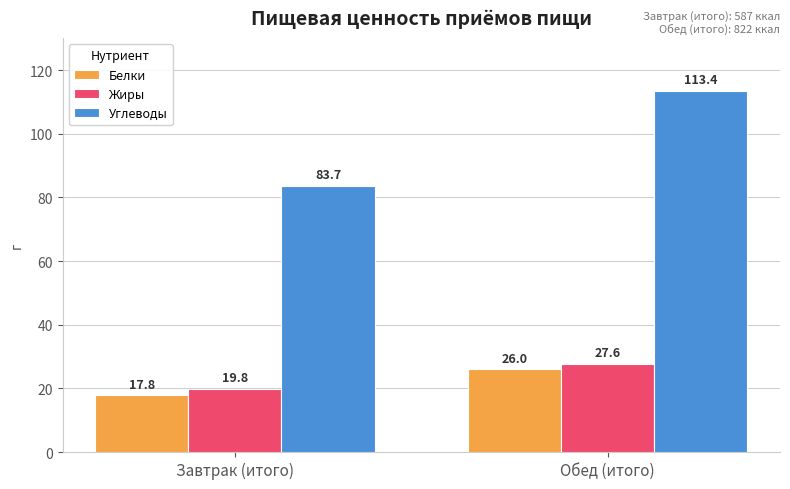

Is the value of Углеводы at Обед (итого) greater than the value of Жиры at Обед (итого)?

Yes